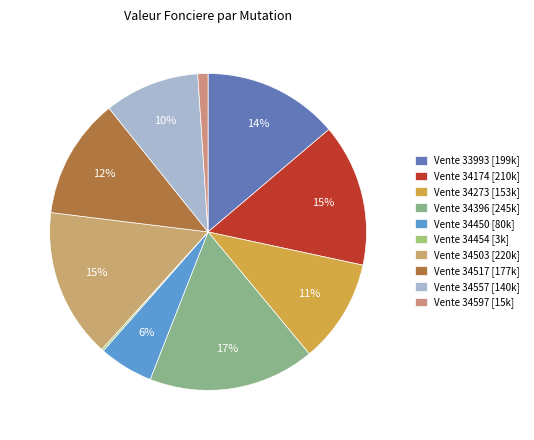

Does Vente 34273 represent more than half of the total?

No